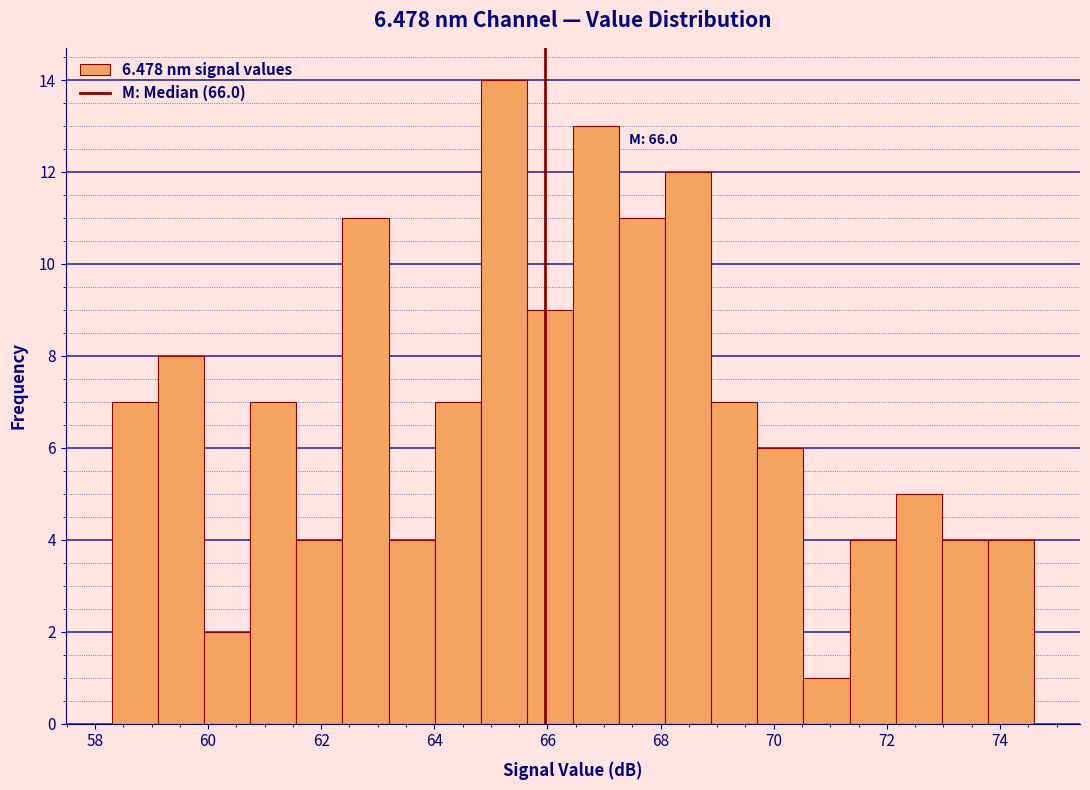

Which range on the x-axis has the tallest bar?

64.8 to 65.6